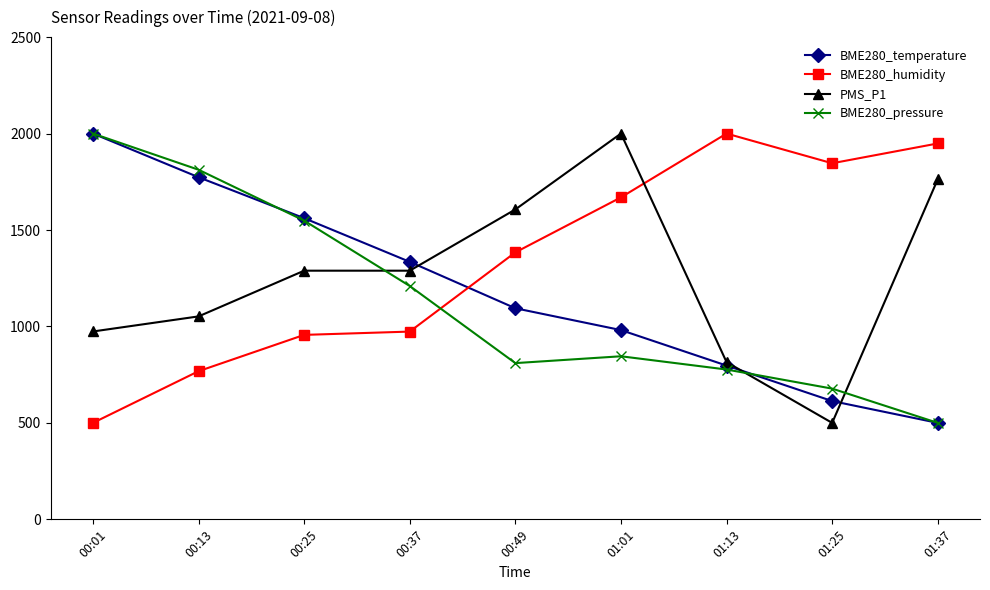

At which label does BME280_pressure first exceed 845?

00:01